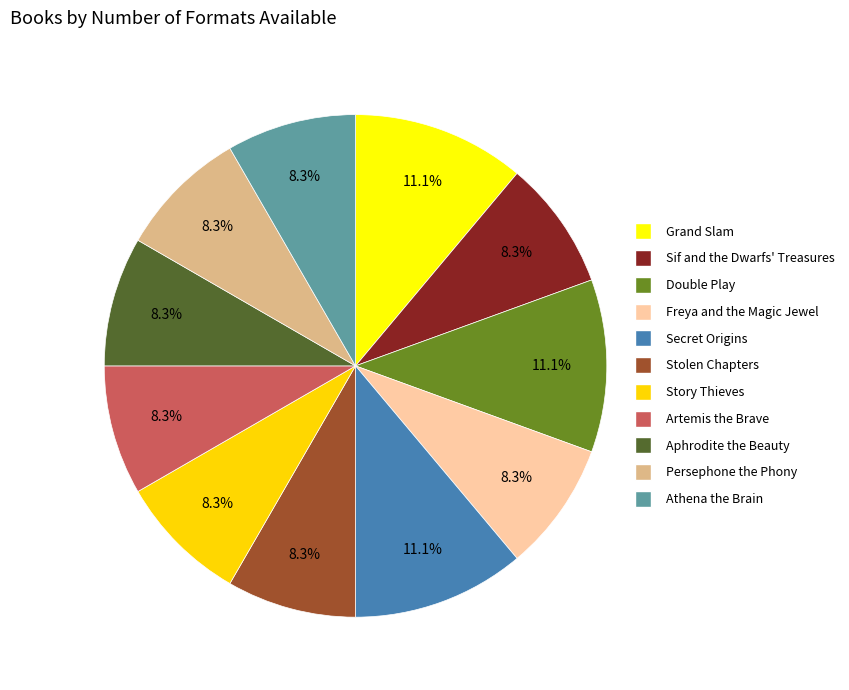

Is it true that Story Thieves is 13% of the pie?

False